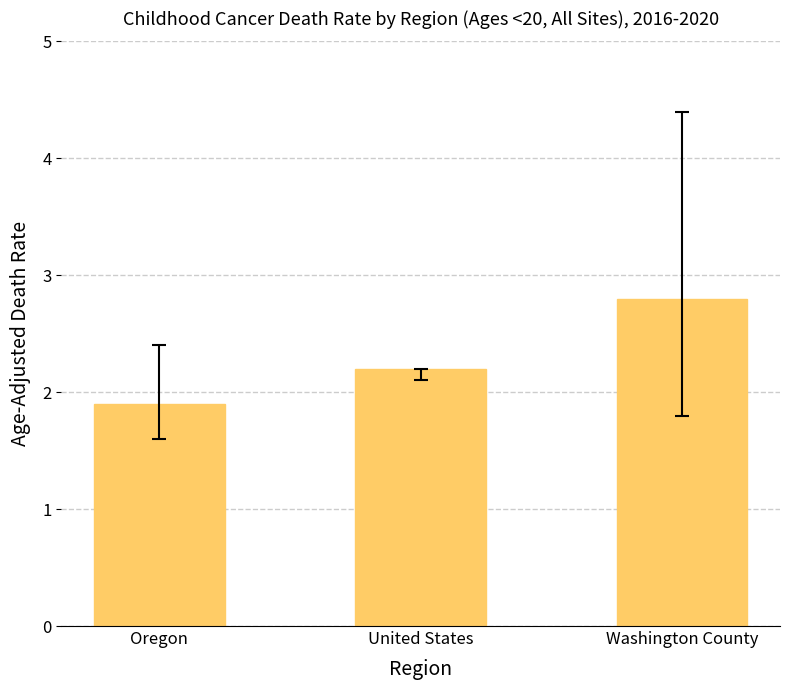

What is the maximum value shown in the chart?

2.8